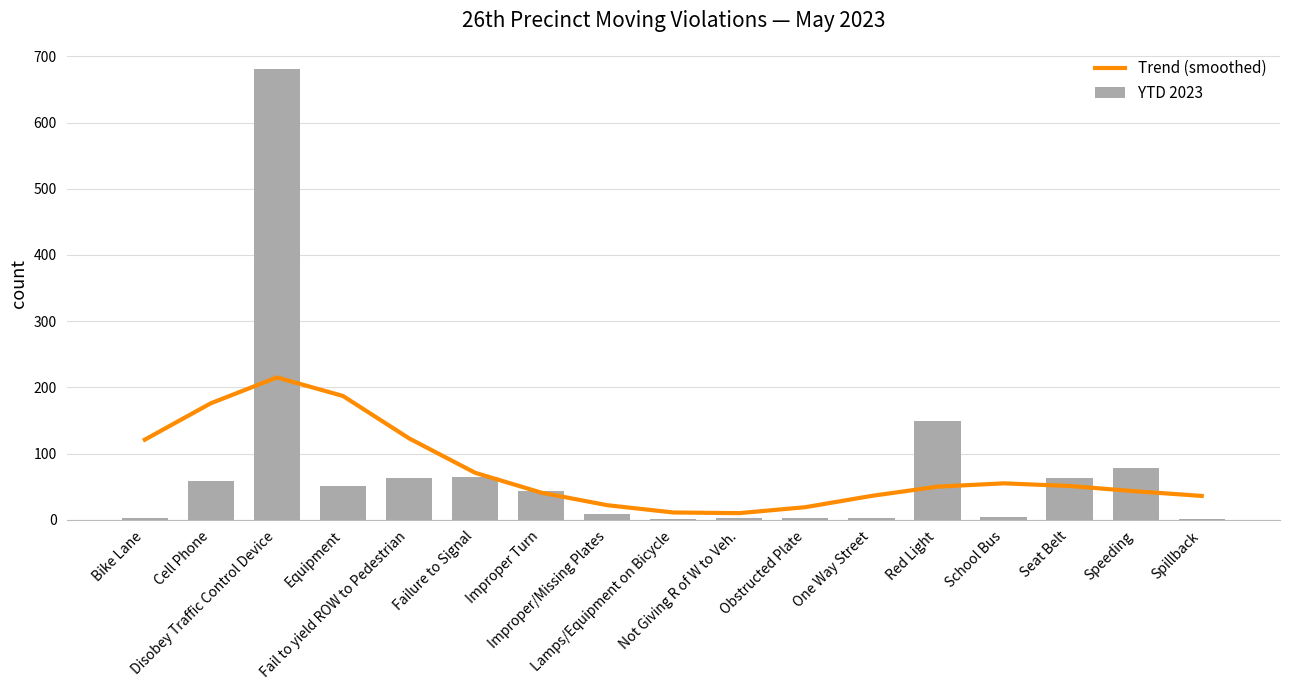

Where is YTD 2023 nearest to the value 341?

Red Light